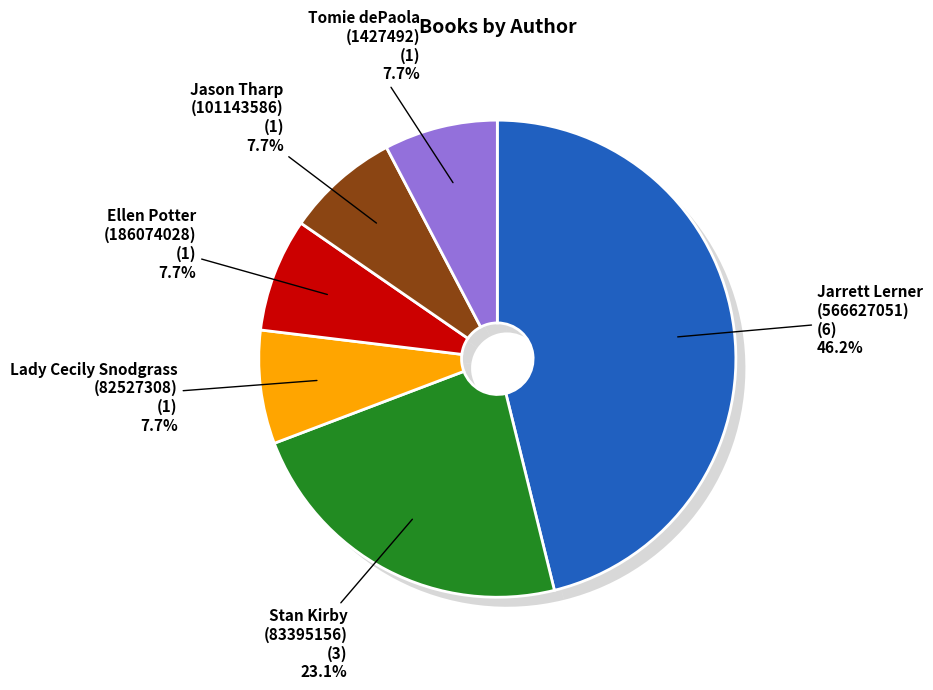

How many segments does this pie chart have?

6